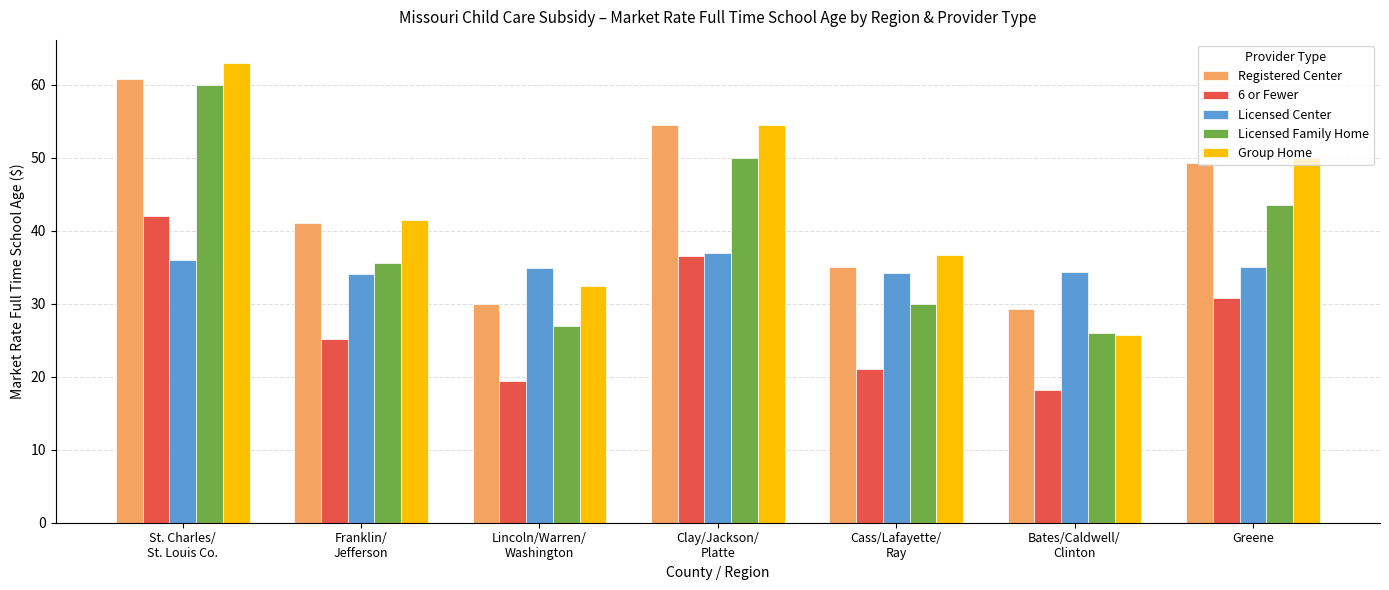

What is the sum of all Licensed Family Home values?

272.0